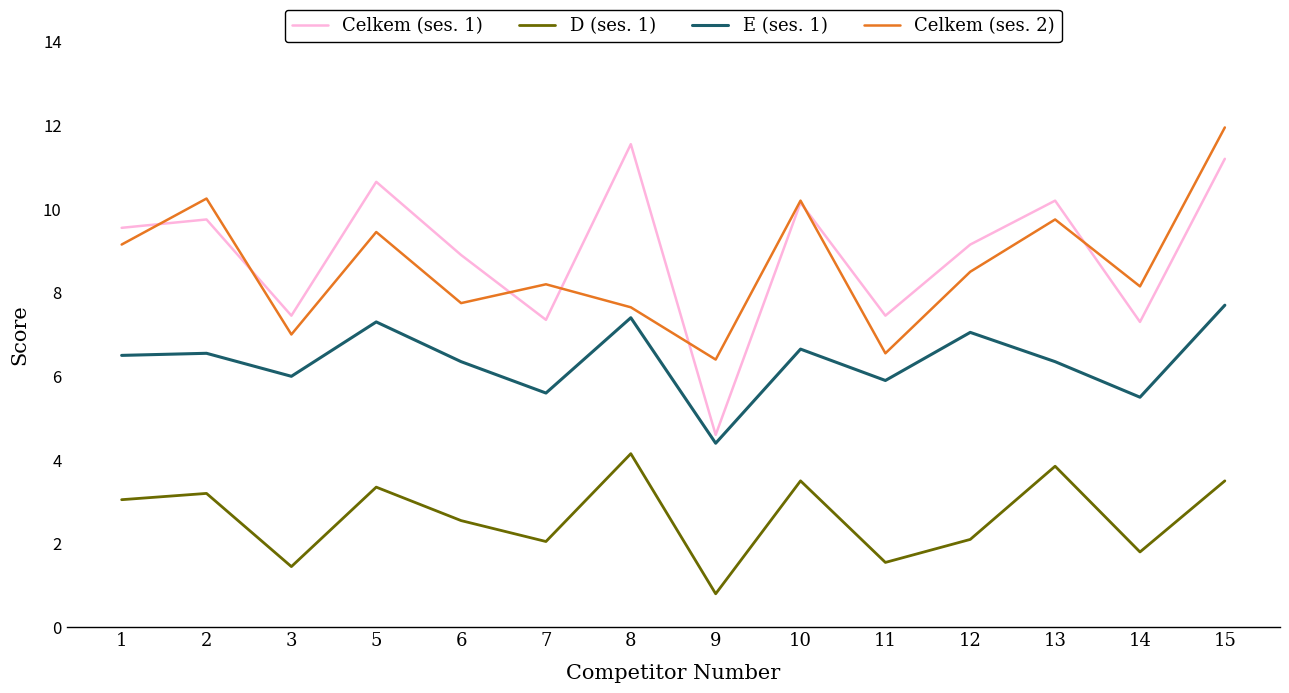

Which series has the largest range (max minus min)?

Celkem (ses. 1)